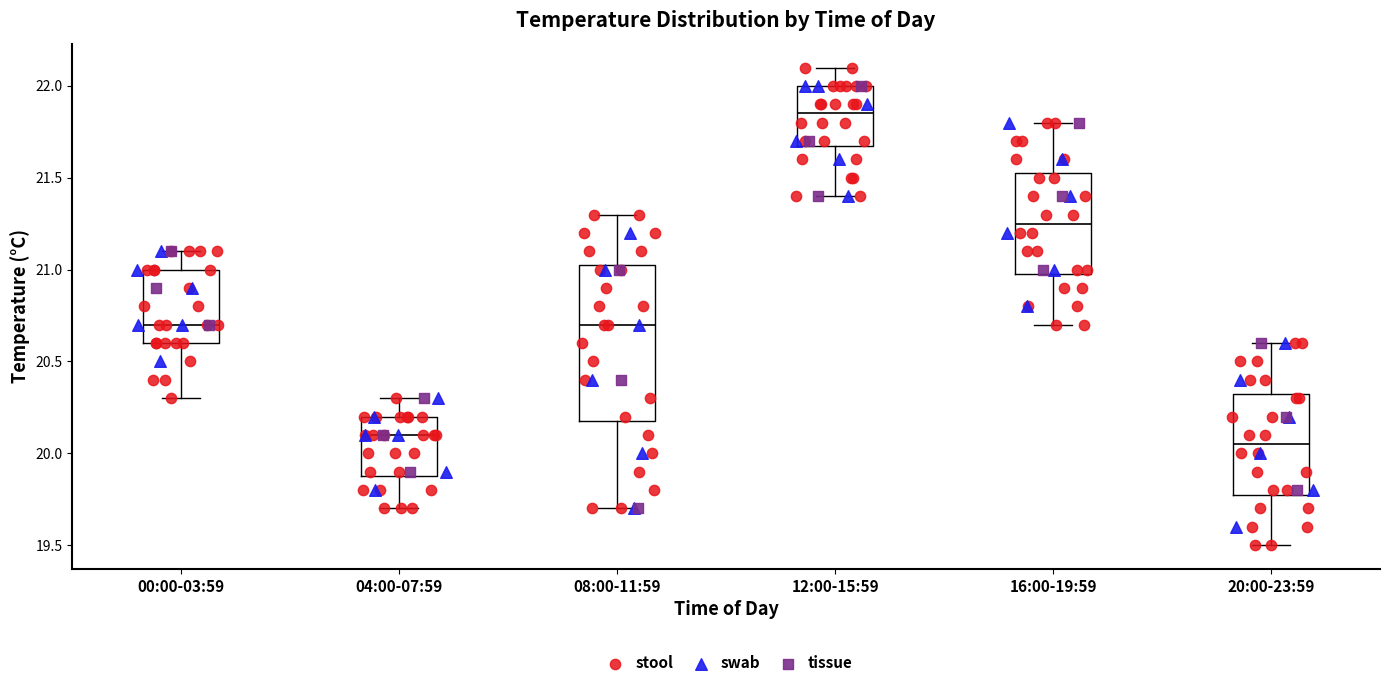

Reading left to right, read every box against the y-axis: the position of its median line, the range the box covers, and the ends of its whiskers. The values are not printed on the chart, so give them approximately, as read against the axis.

00:00-03:59: median 20.70, box 20.60 to 21.00, whiskers 20.30 to 21.10
04:00-07:59: median 20.10, box 19.90 to 20.20, whiskers 19.70 to 20.30
08:00-11:59: median 20.70, box 20.20 to 21.05, whiskers 19.70 to 21.30
12:00-15:59: median 21.85, box 21.70 to 22.00, whiskers 21.40 to 22.10
16:00-19:59: median 21.25, box 21.00 to 21.55, whiskers 20.70 to 21.80
20:00-23:59: median 20.05, box 19.80 to 20.35, whiskers 19.50 to 20.60